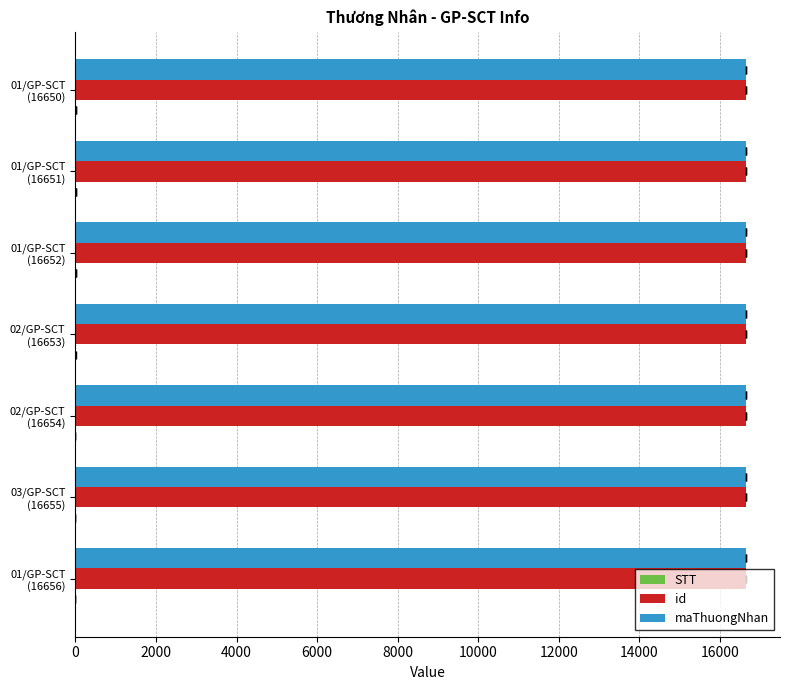

Which series changed the most between 03/GP-SCT (16655) and 02/GP-SCT (16653)?

STT